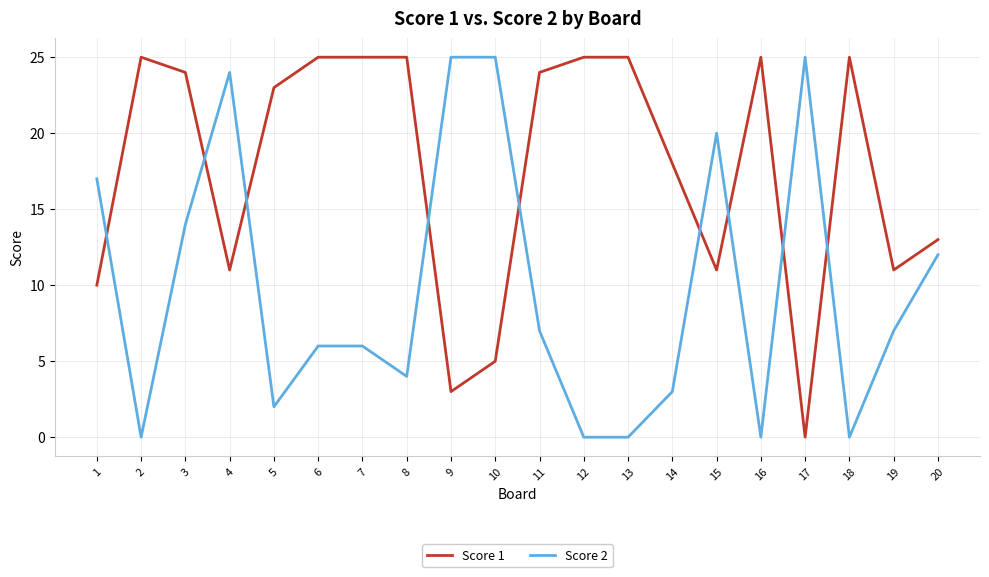

The value of Score 2 at 1 is 17. True or false?

True